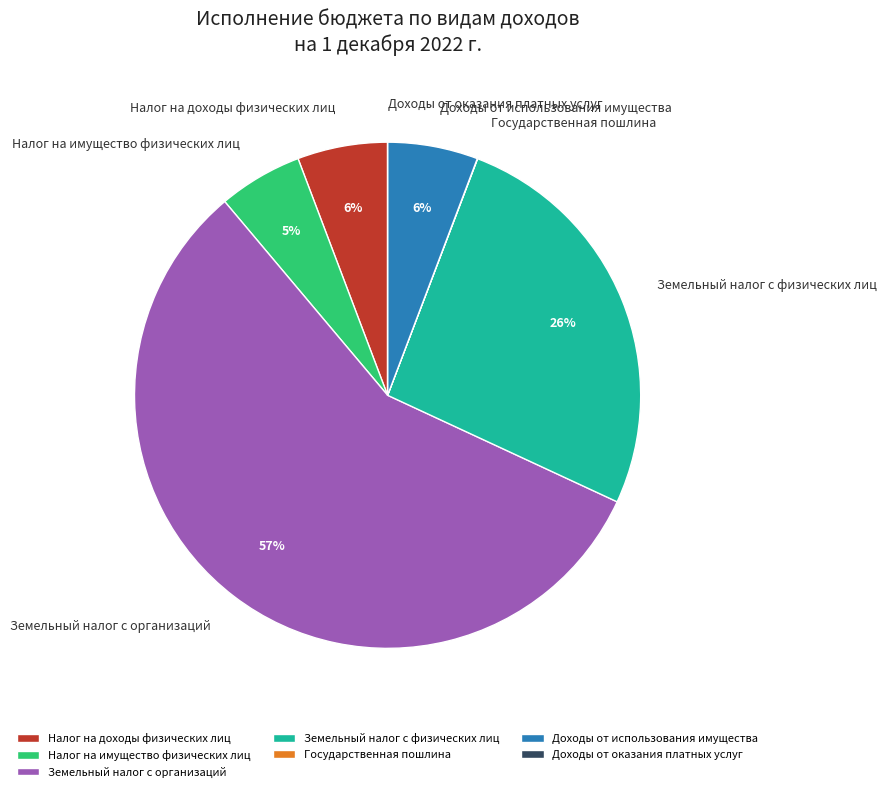

To the nearest percent, what is the difference between the largest and smallest slice percentages?

57%